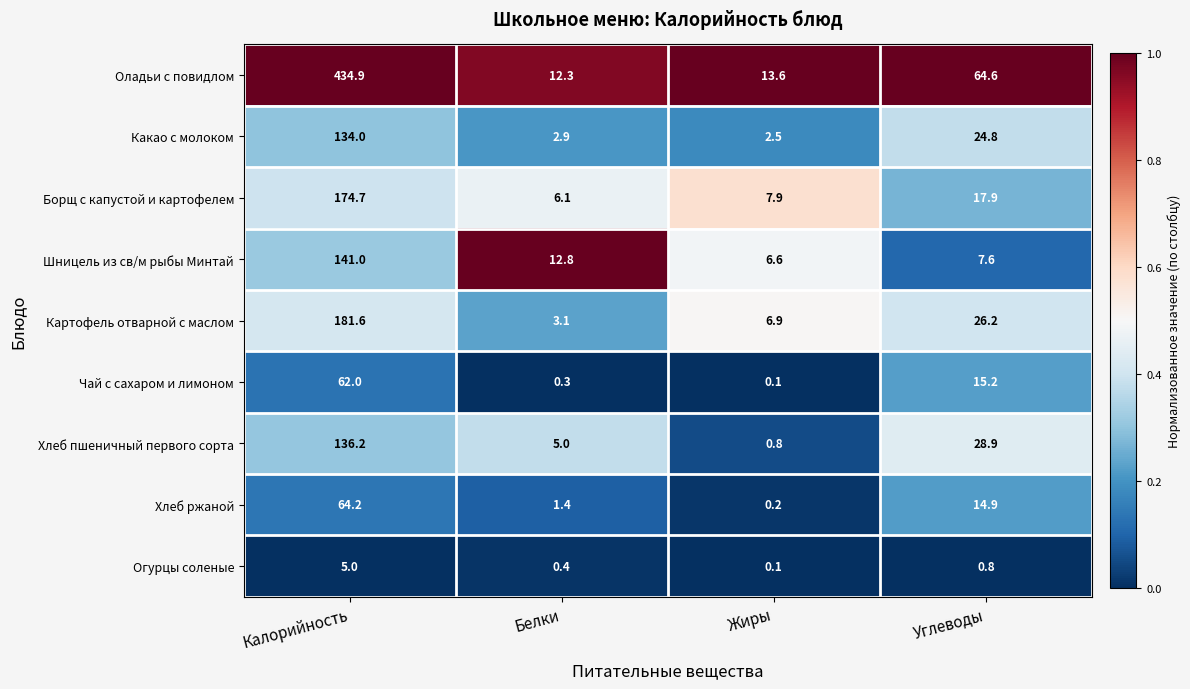

Which series has the widest spread of values?

Оладьи с повидлом